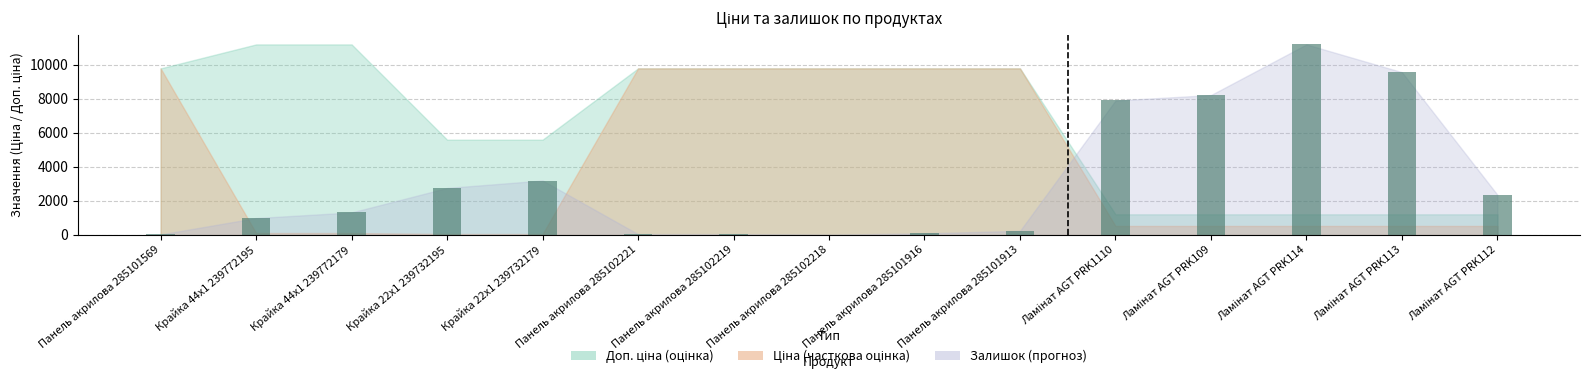

The chart shows a value of 556.9 at Крайка 44x1 239772179. True or false?

False